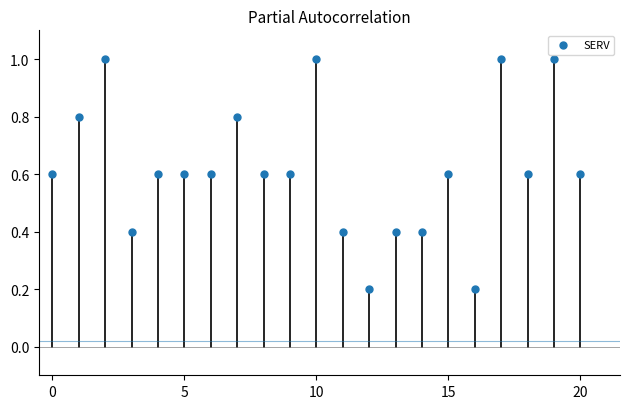

What is the range of Y values (max minus min)?

0.8